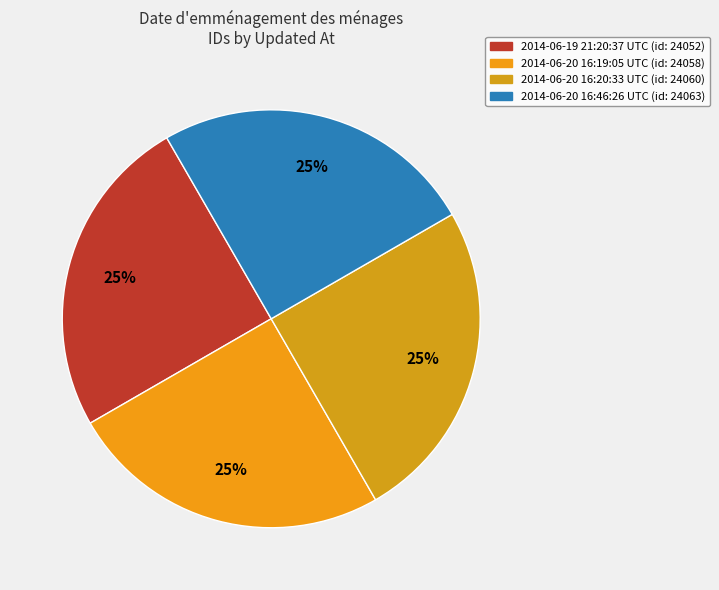

What percentage do 2014-06-20 16:20:33 UTC and 2014-06-19 21:20:37 UTC together represent?

50.0%